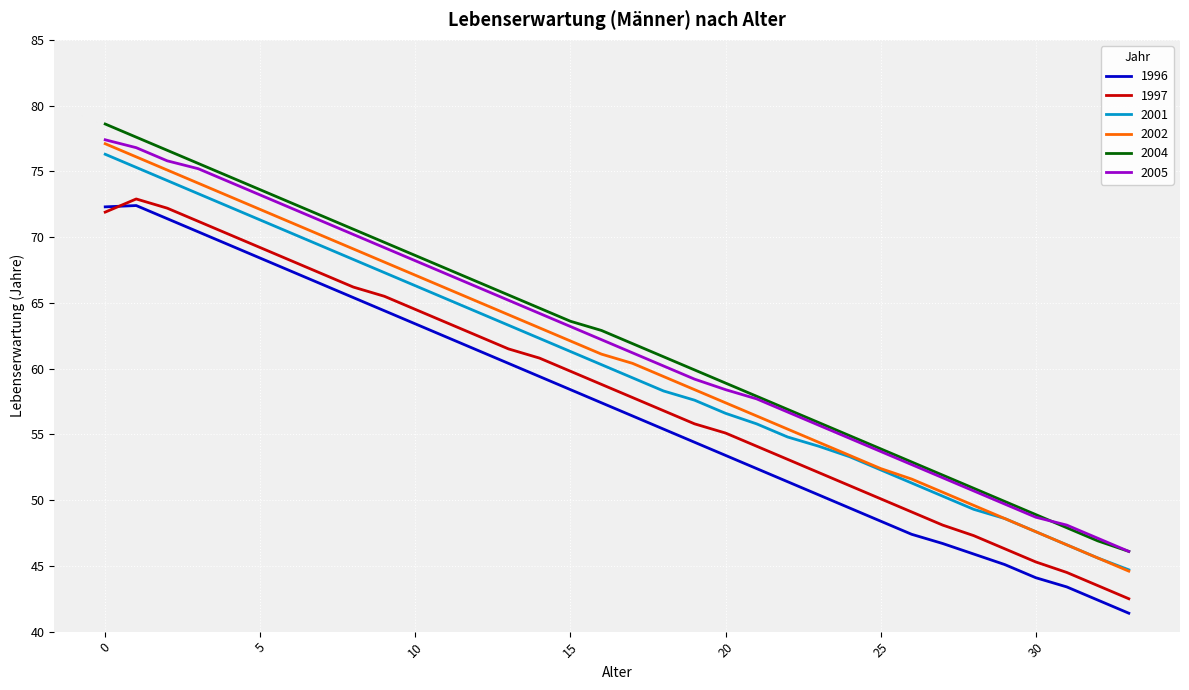

What is the smallest value displayed?

41.4